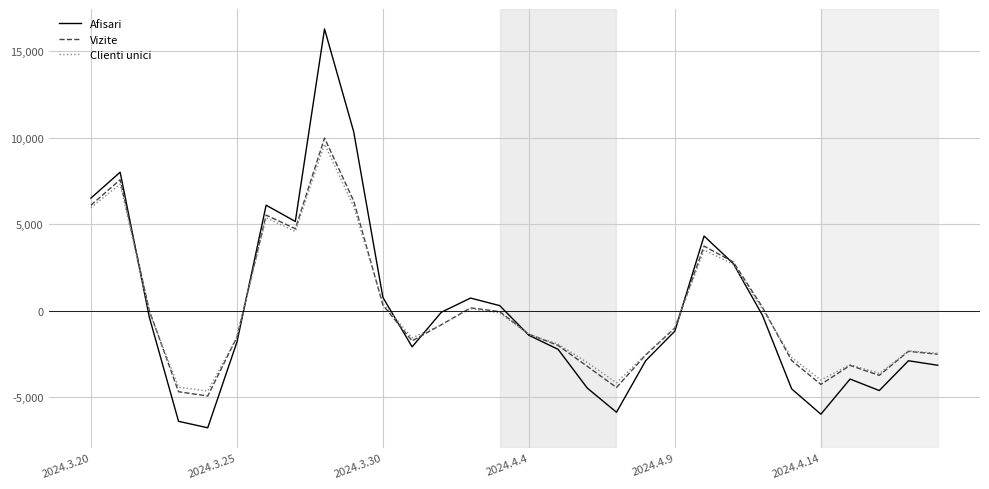

Which series has the widest spread of values?

Afisari